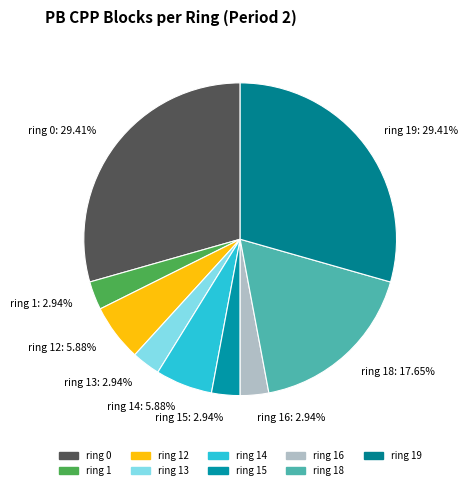

Is it true that ring 0 is 20% of the pie?

False